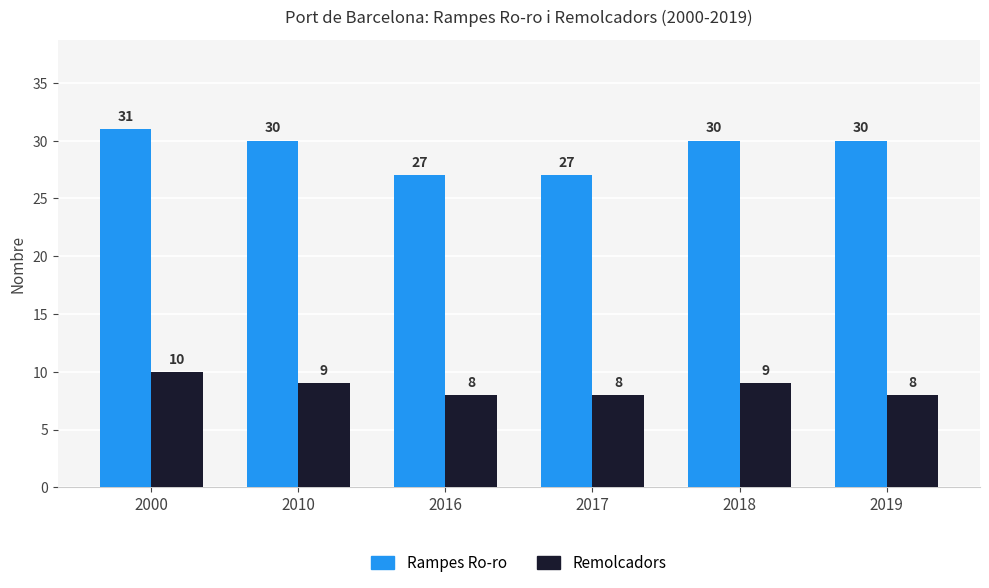

How many Rampes Ro-ro values are between 27 and 30?

5